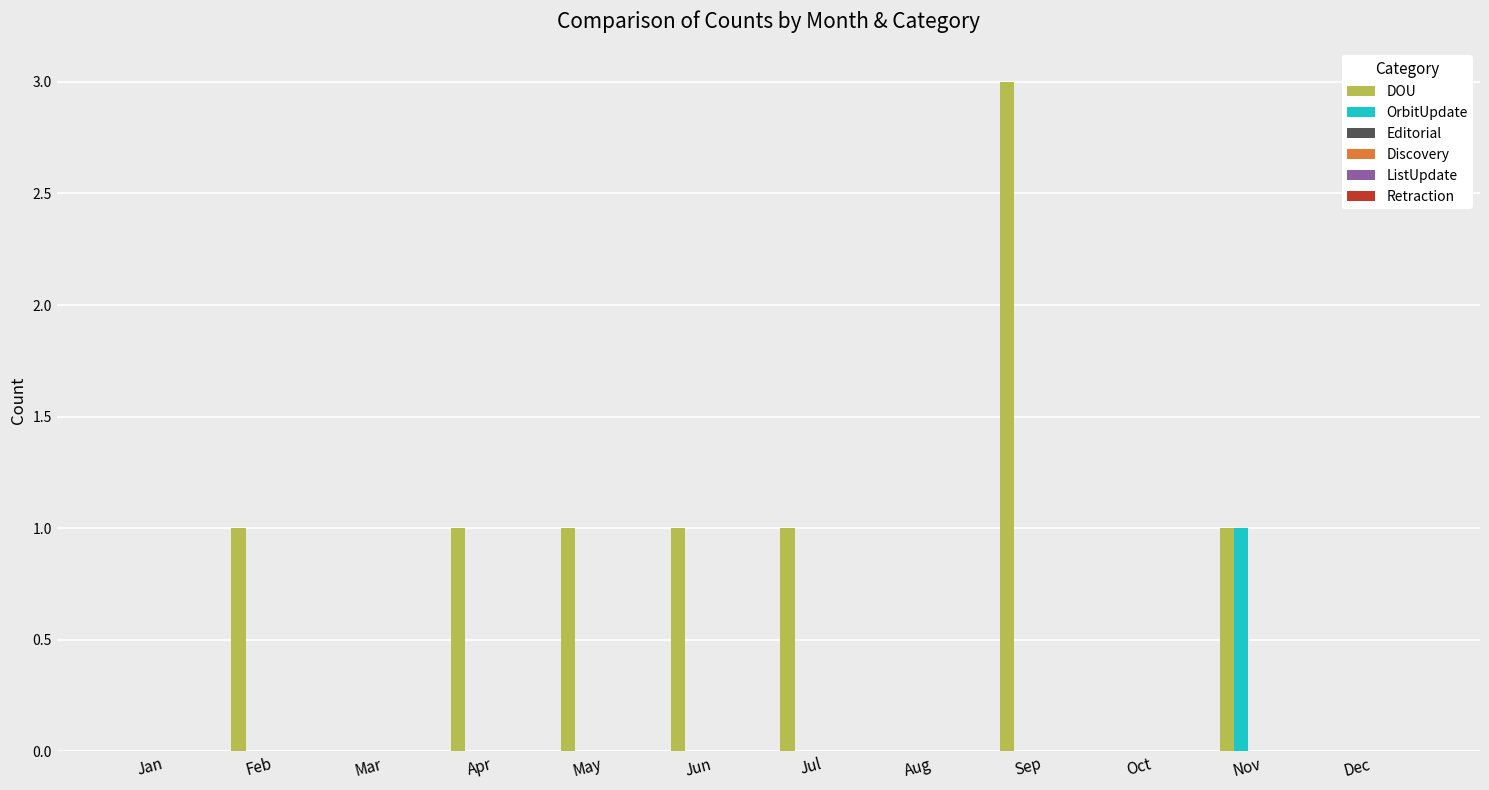

Which series has the widest spread of values?

DOU